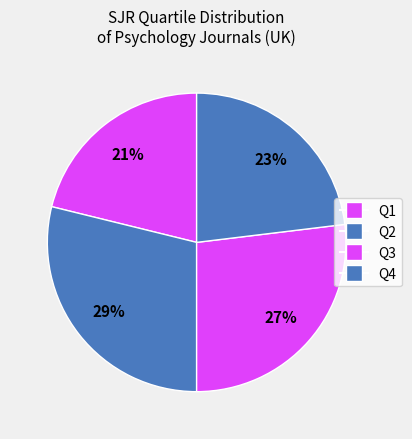

To the nearest percent, what is the average slice percentage?

25%